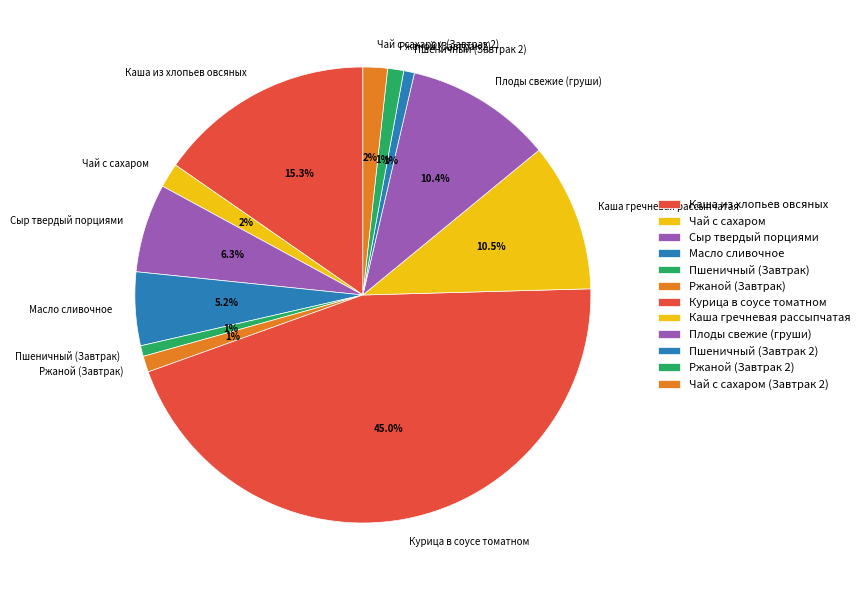

Is it true that Каша из хлопьев овсяных is 15% of the pie?

True